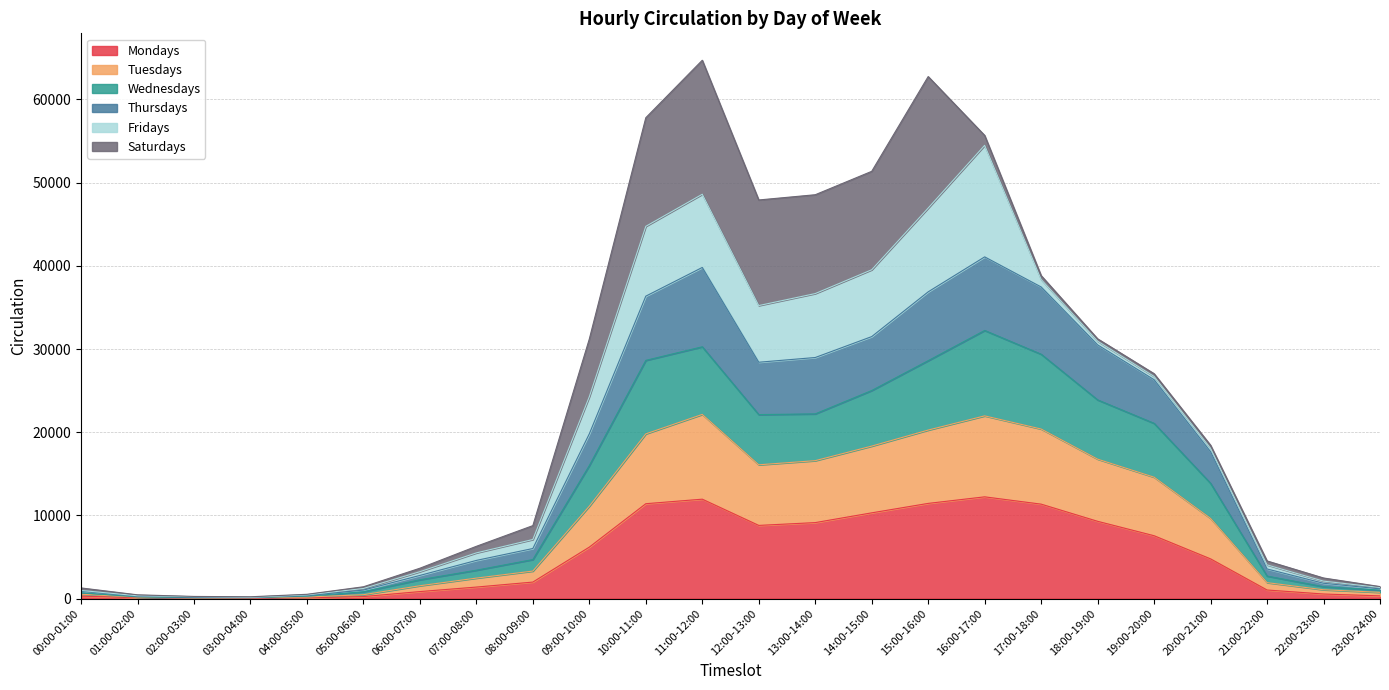

The Wednesdays series shows 35715 at 12:00-13:00. True or false?

False